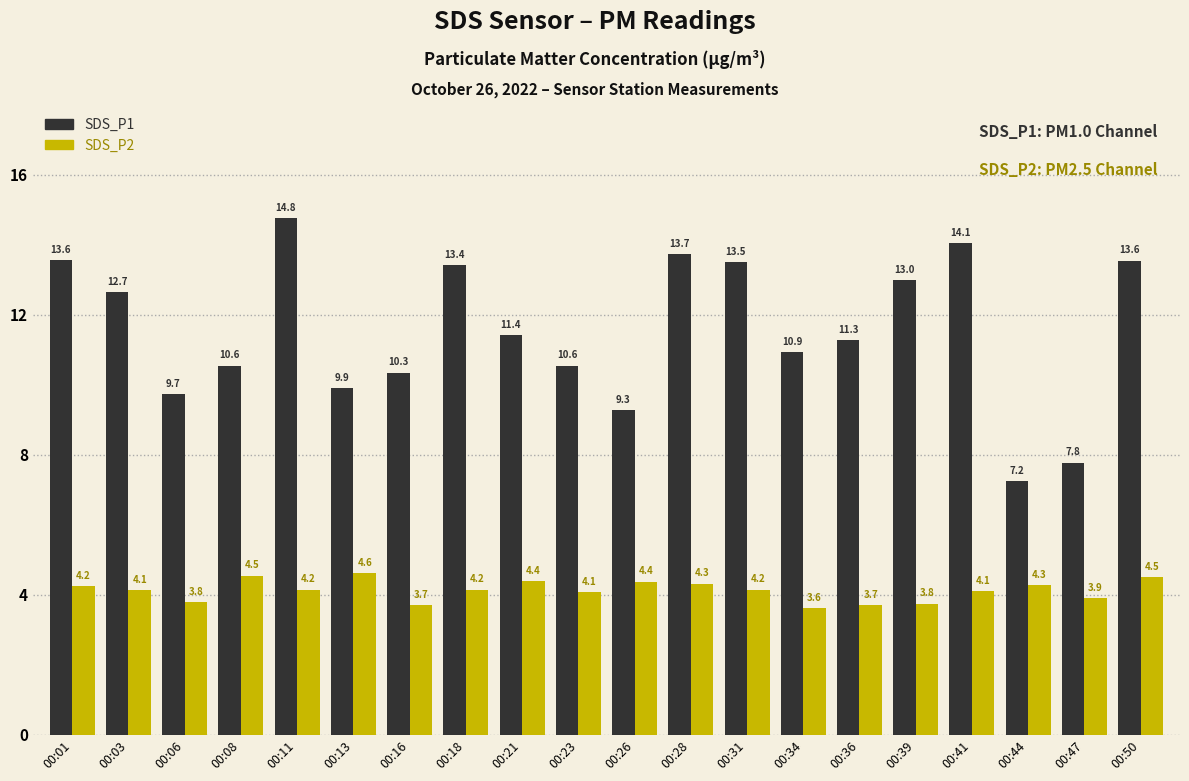

What is the sum of the SDS_P1 values at 00:08 and 00:44?

17.8